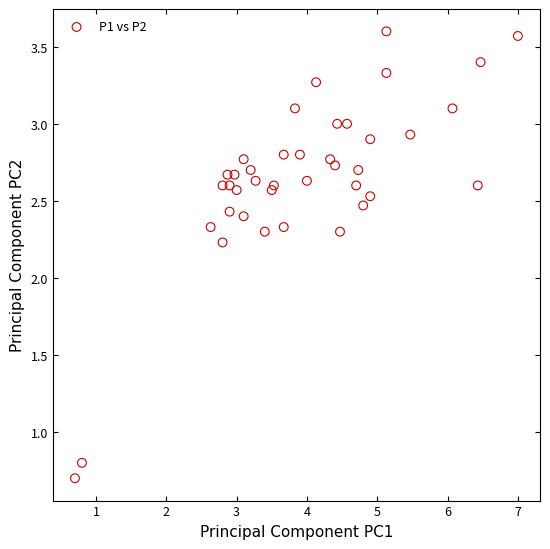

What Y value in the scatter plot is closest to 2?

2.2